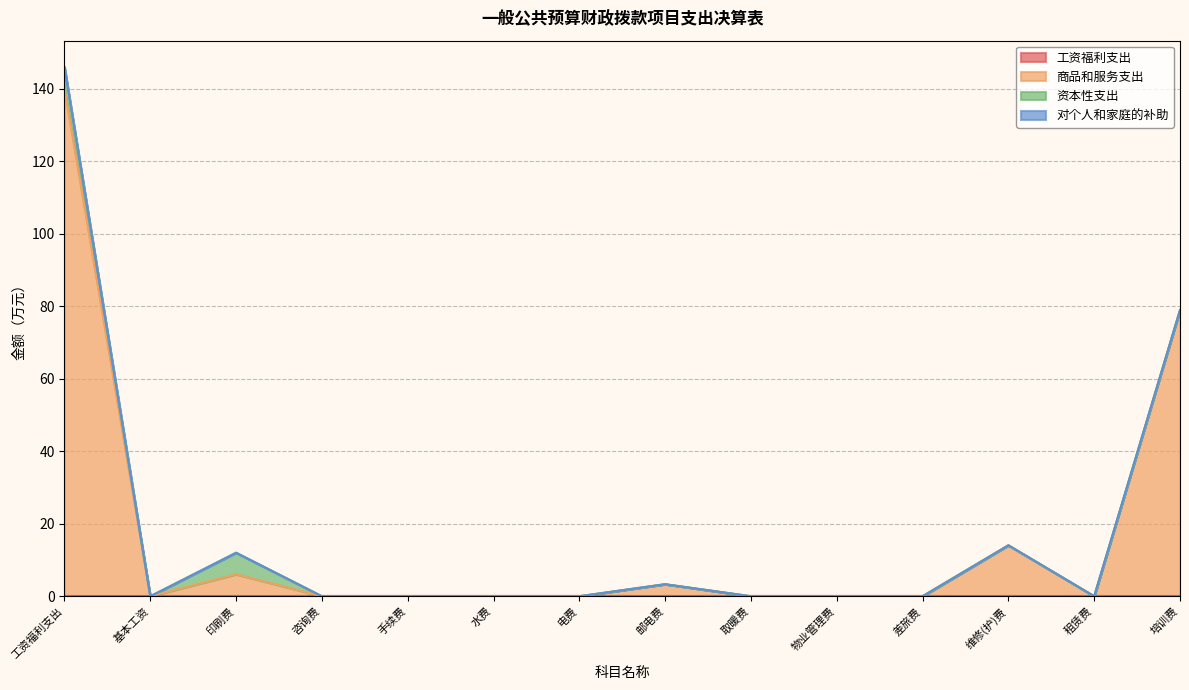

Reading right to left, transcribe all the data shown in this chart.

工资福利支出: 0.0	0.0	0.0	0.0	0.0	0.0	0.0	0.0	0.0	0.0	0.0	0.0	0.0	0.0
商品和服务支出: 79.0	0.0	14.1	0.0	0.0	0.0	3.3	0.0	0.0	0.0	0.0	6.1	0.0	140.1
资本性支出: 0.0	0.0	0.0	0.0	0.0	0.0	0.0	0.0	0.0	0.0	0.0	5.9	0.0	5.9
对个人和家庭的补助: 0.0	0.0	0.0	0.0	0.0	0.0	0.0	0.0	0.0	0.0	0.0	0.0	0.0	0.0